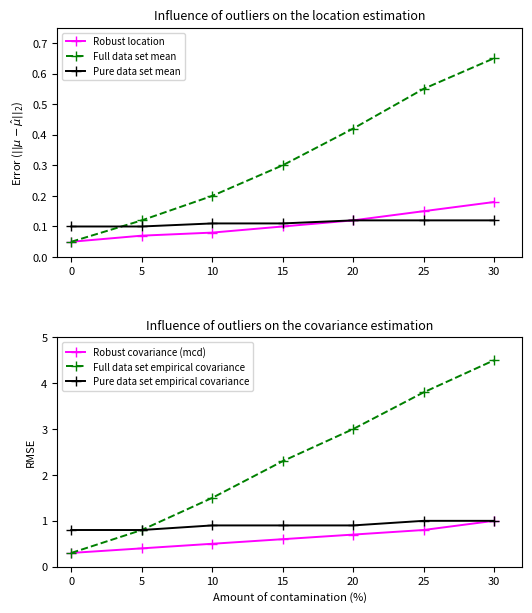

How many lines are shown in the chart?

6